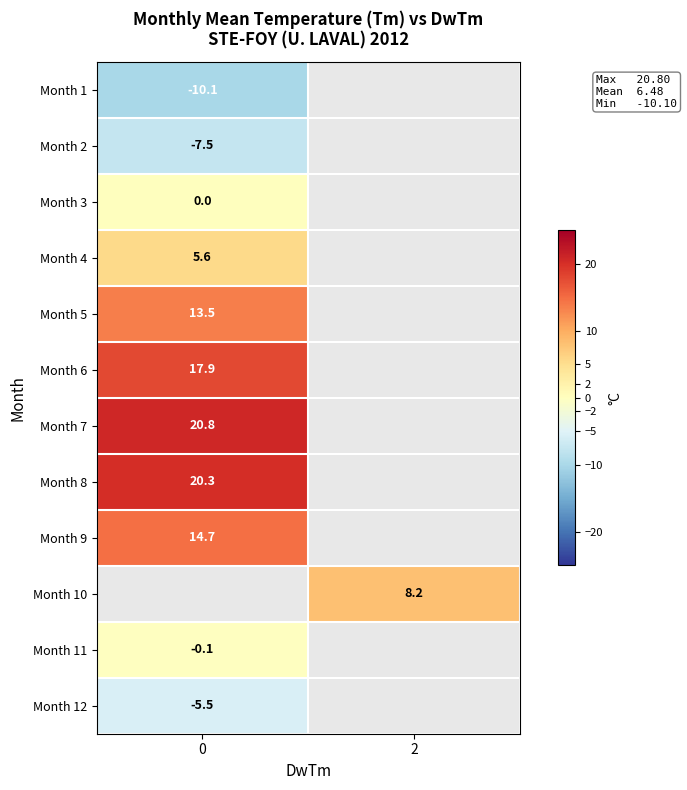

At how many categories does at least one series exceed 20?

1